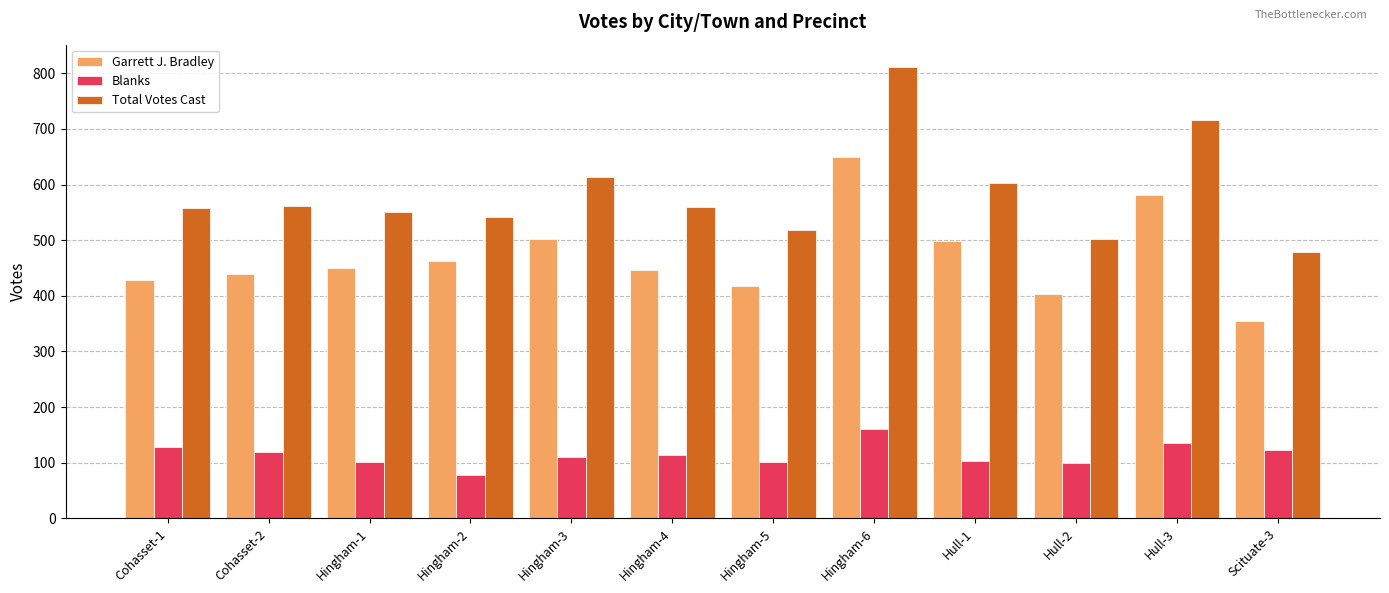

Does the chart contain any negative values?

No